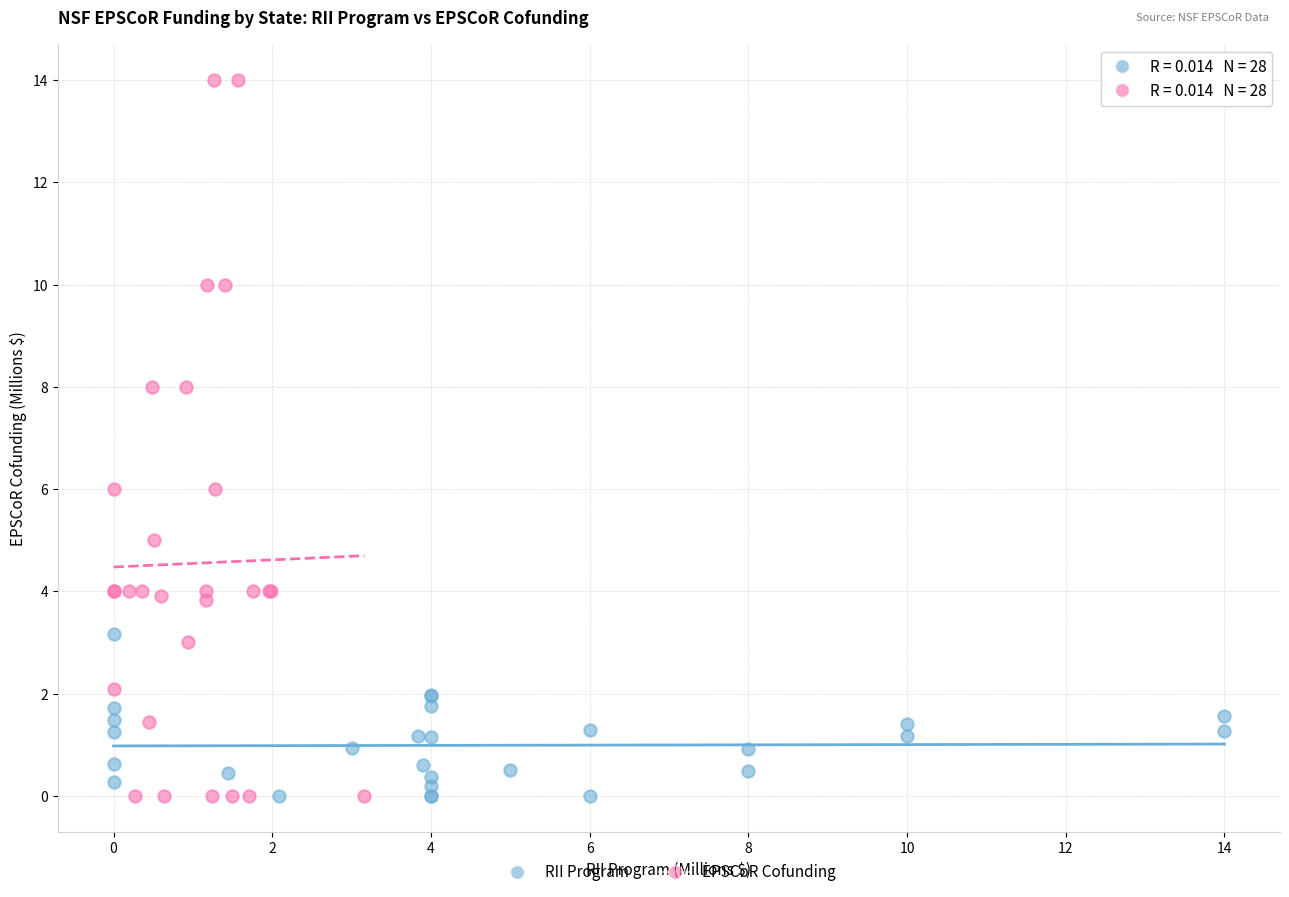

Which series has the largest Y range (max minus min)?

EPSCoR Cofunding